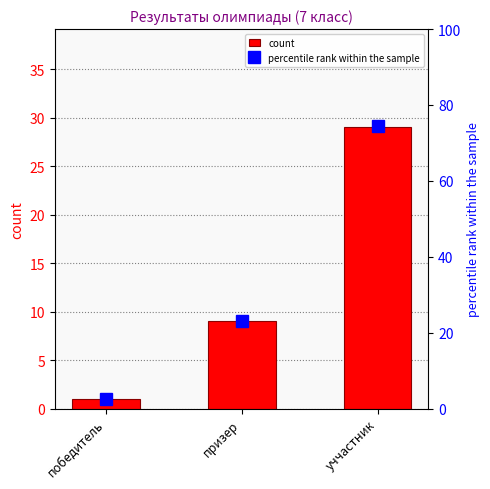

What is the difference between the maximum and minimum values in the percentile rank within the sample series?

71.8